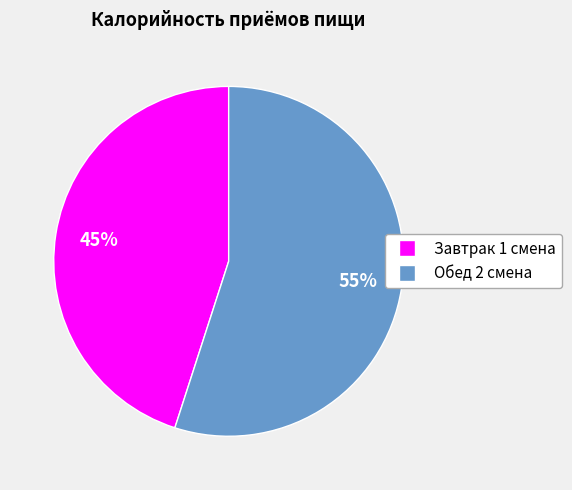

Count the number of slices in the pie.

2